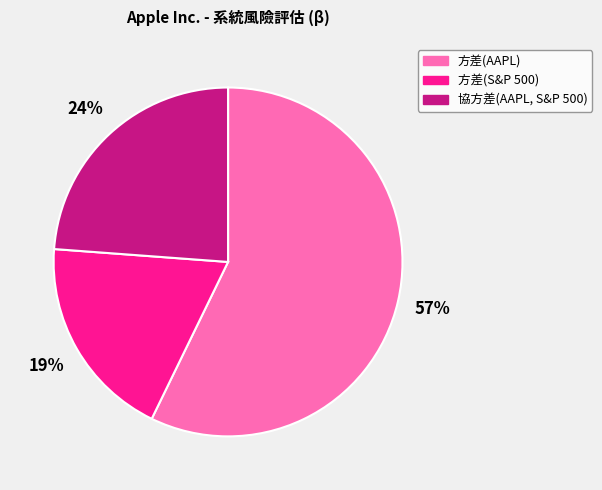

True or false: 方差(S&P 500) accounts for 27% of the total.

False